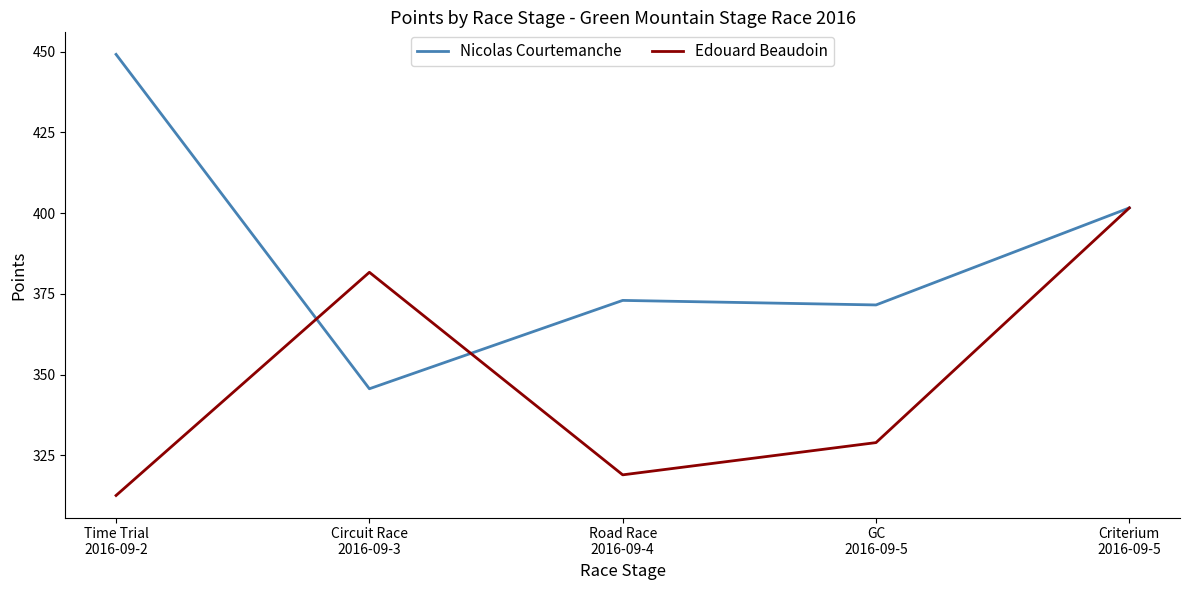

Read the Edouard Beaudoin value at Road Race
2016-09-4.

319.0